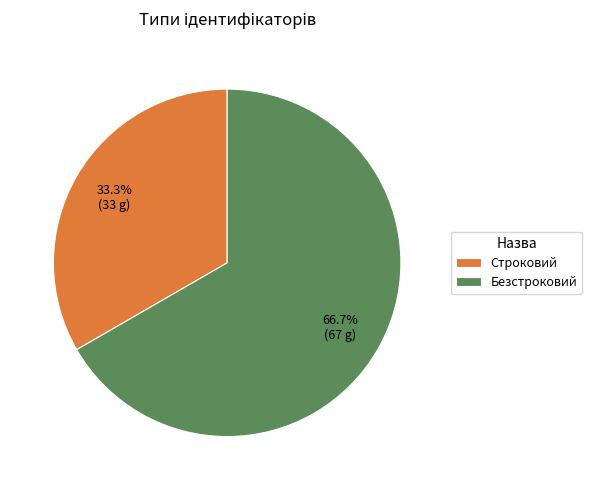

The Безстроковий slice represents 67% of the pie. True or false?

True